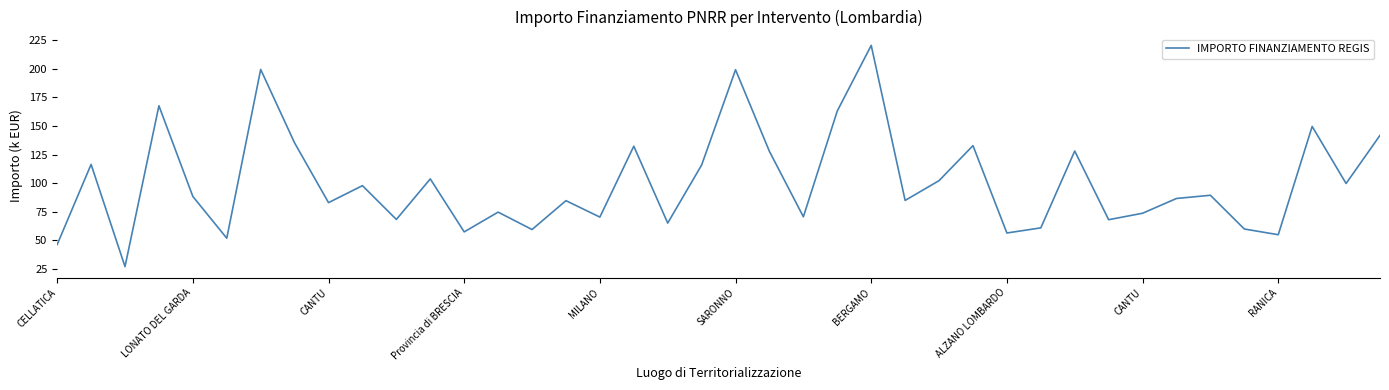

What is the smallest value displayed?

26.7